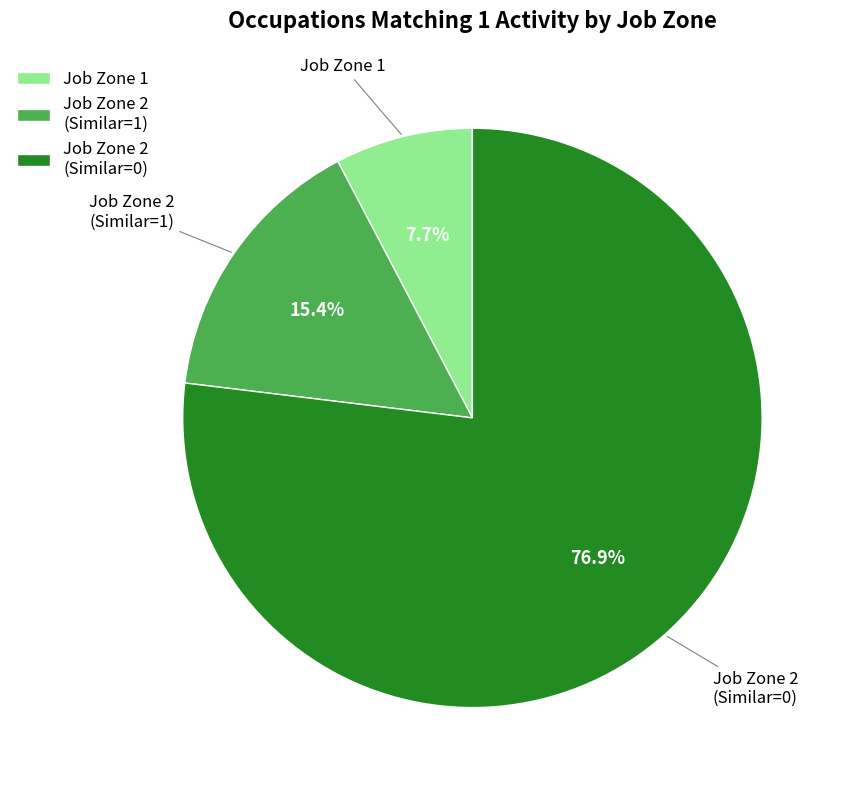

How many segments does this pie chart have?

3